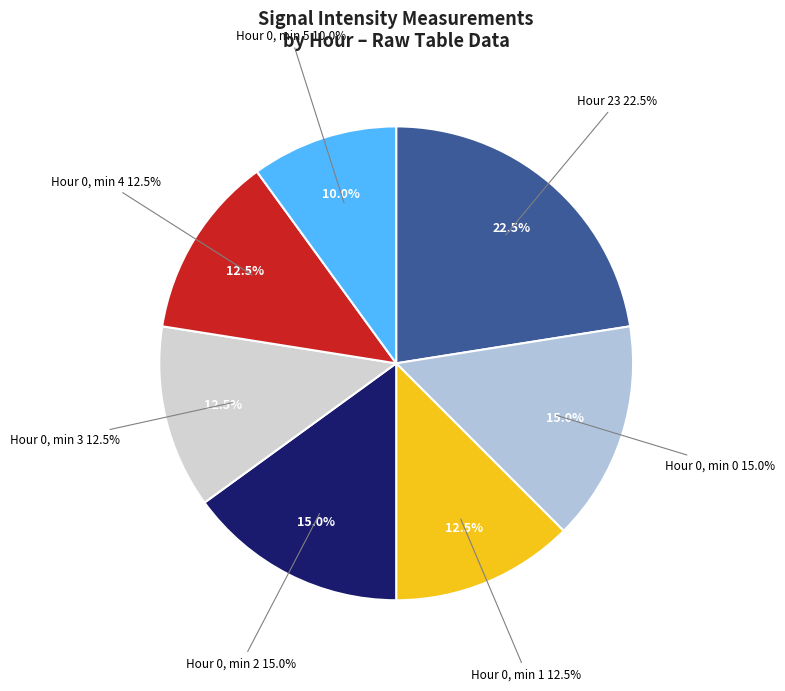

Is there any slice that represents more than half of the pie?

No